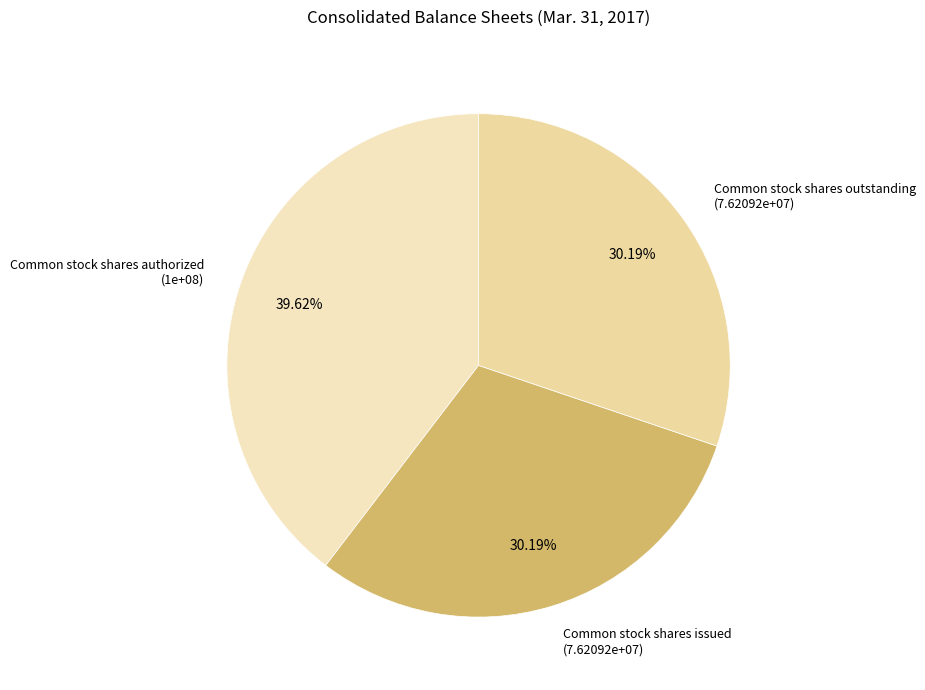

Which category has the biggest portion of the pie?

Common stock shares authorized